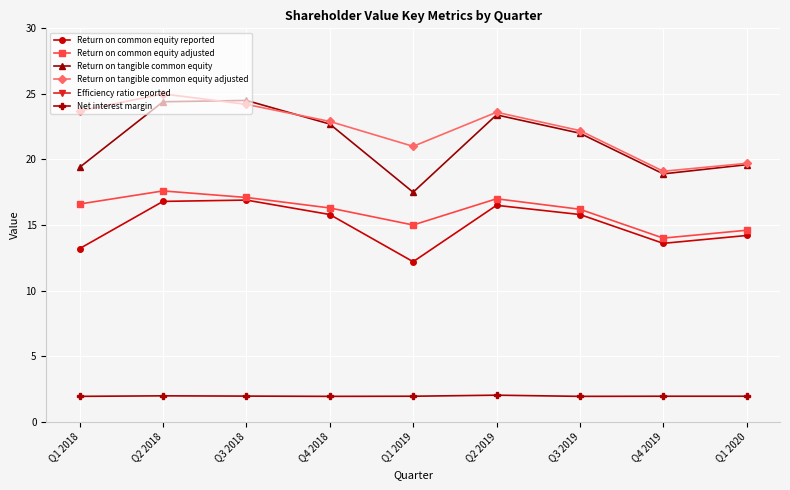

What is the sum of the Efficiency ratio reported values at Q1 2020 and Q1 2018?

103.4